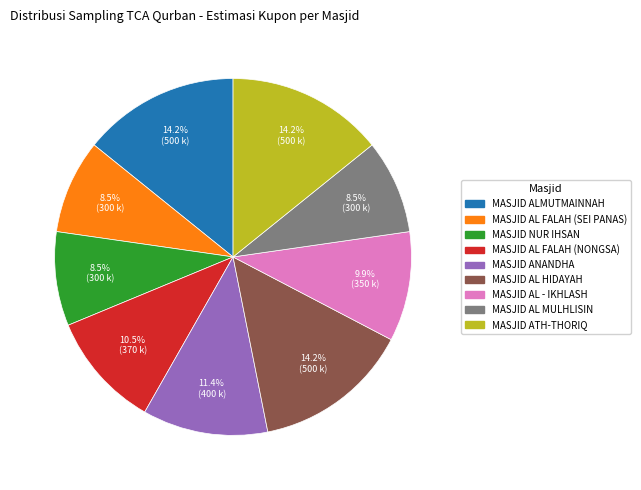

What is the ratio of the value at MASJID ATH-THORIQ to the value at MASJID AL - IKHLASH?

1.4